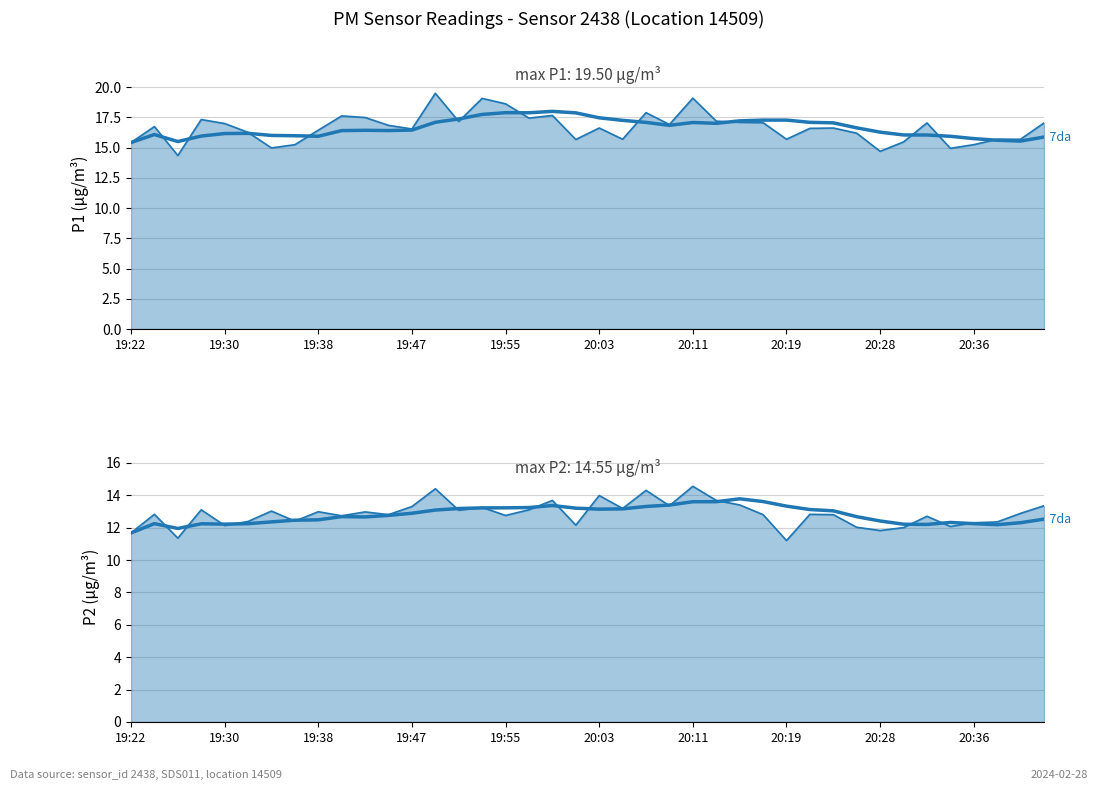

Is it true that the value at 19:47 is 12.9?

True